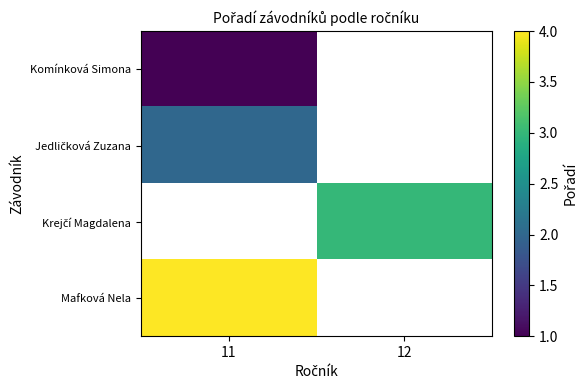

At how many categories does at least one series exceed 2?

2